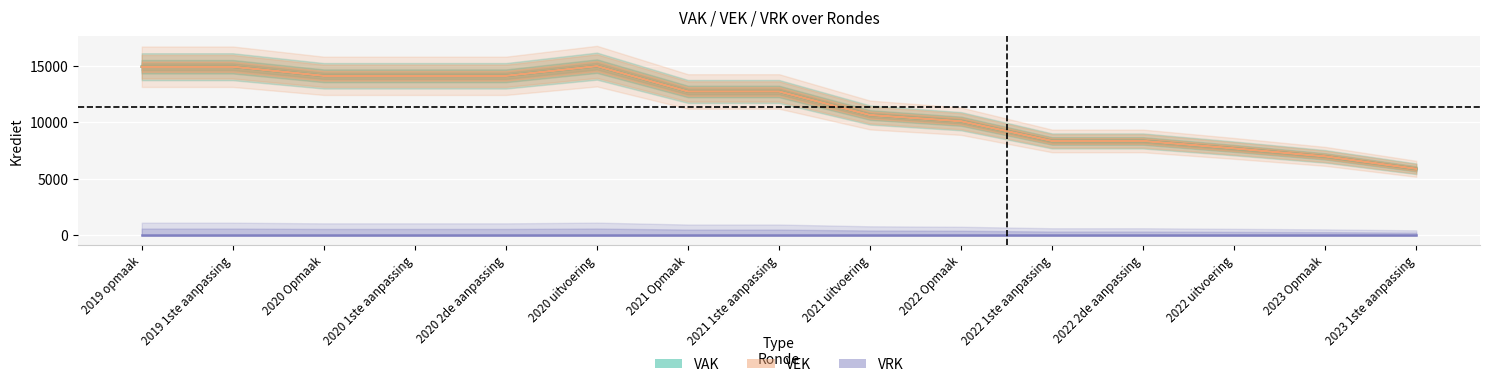

Between 2020 Opmaak and 2023 Opmaak, which series saw the biggest shift?

VAK (Estimate)